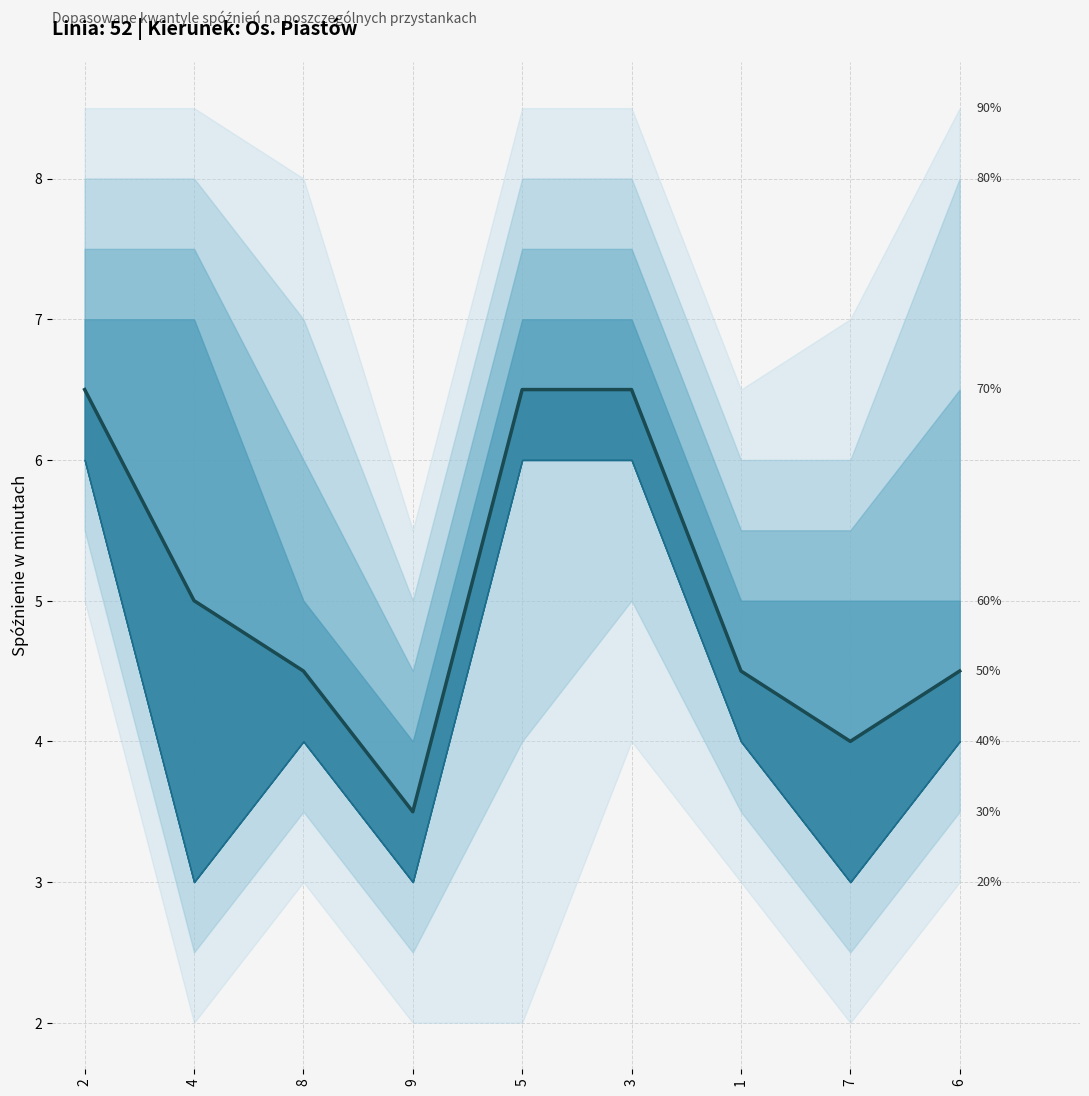

At which category does the chart reach its minimum across all series?

9